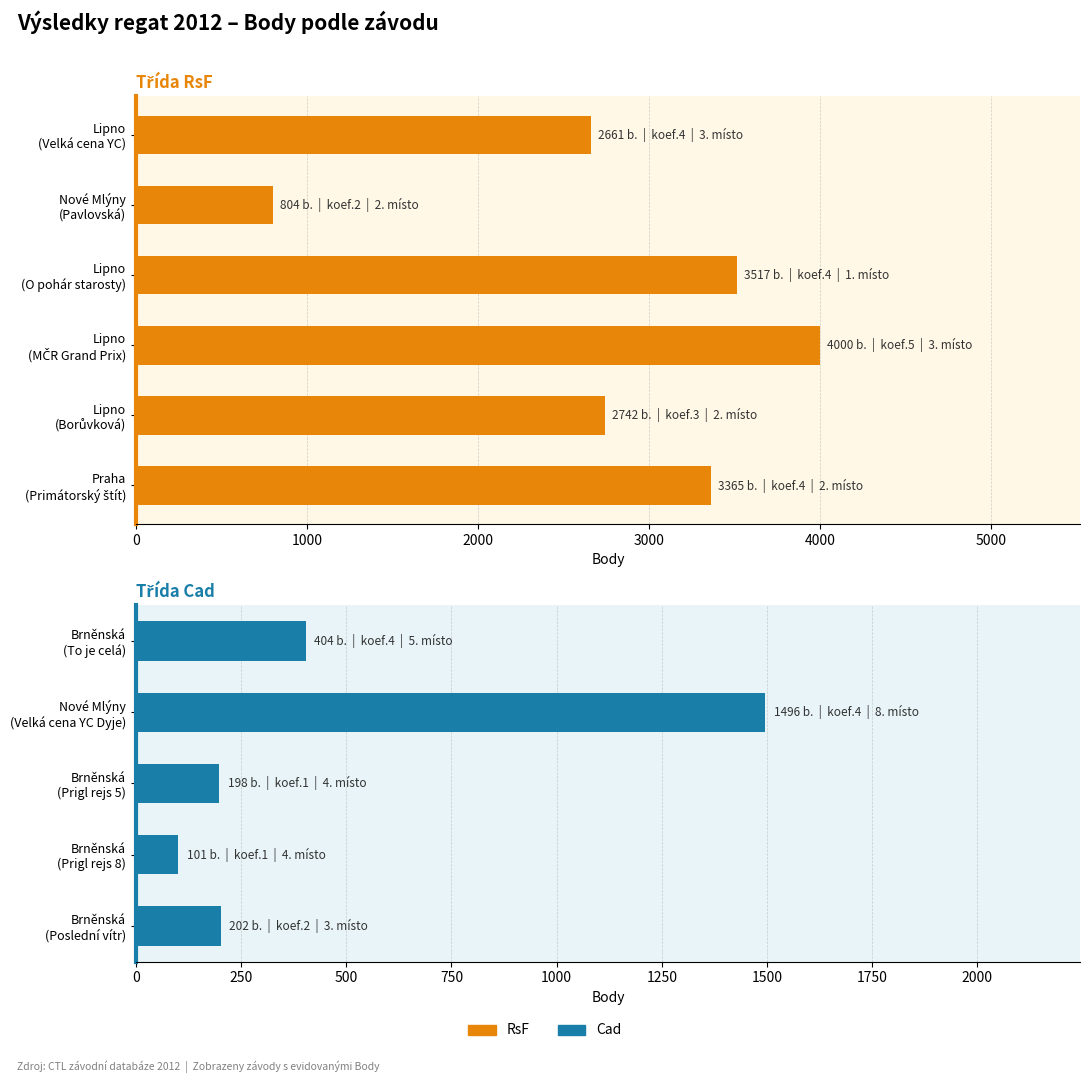

The value of Koef. at Lipno nad Vltavou
(O pohár starosty) is 4. True or false?

True